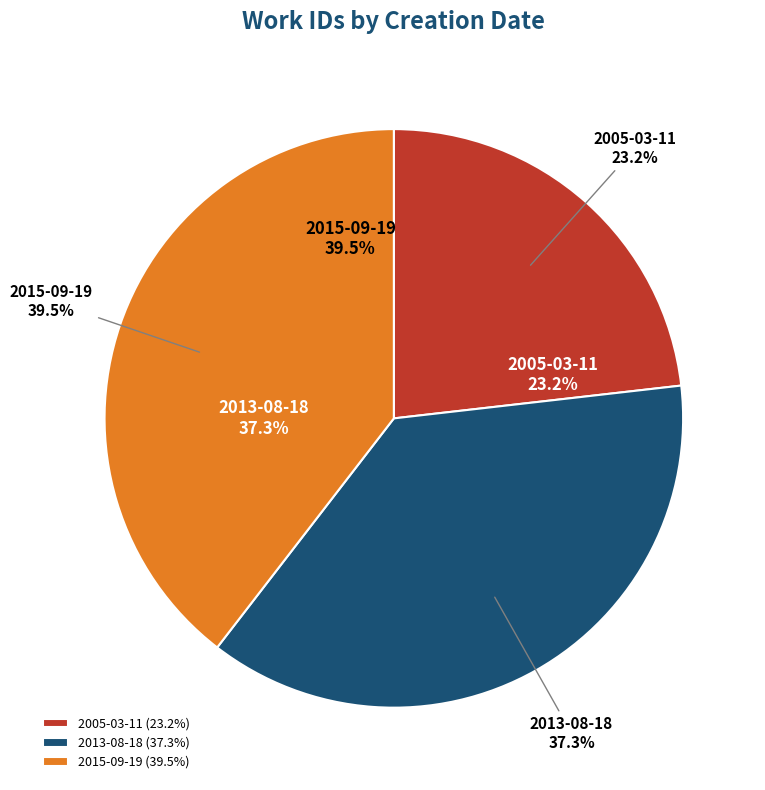

Rank the categories by value from highest to lowest.

2015-09-19, 2013-08-18, 2005-03-11